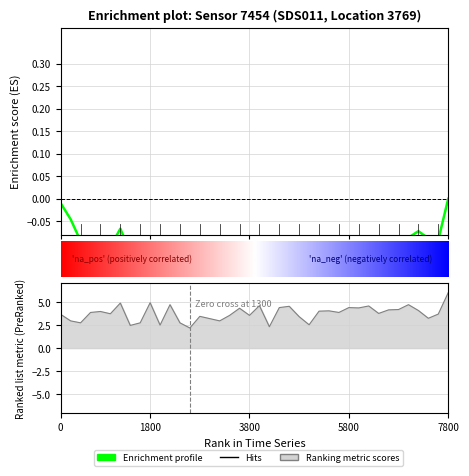

Does the chart display data point markers on the line(s)?

No